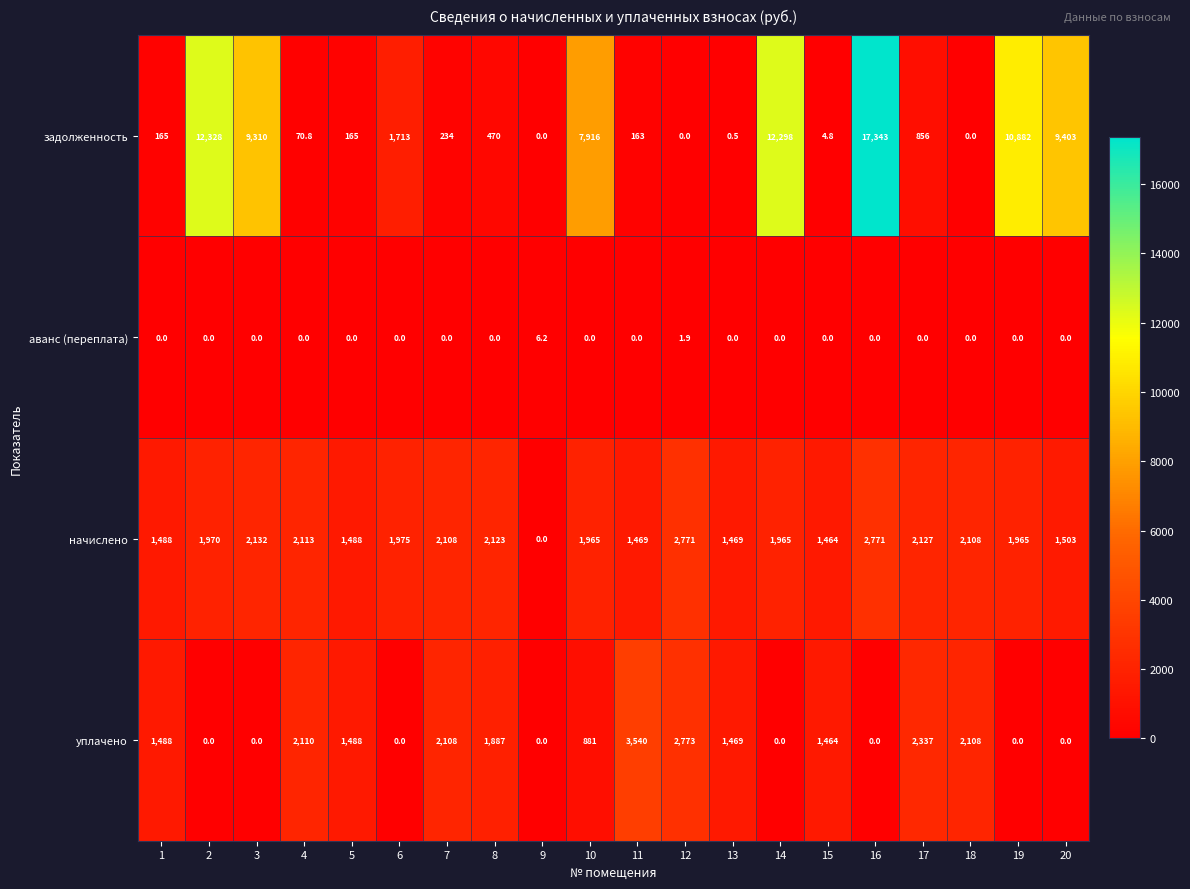

Which category has the highest value across all series?

16